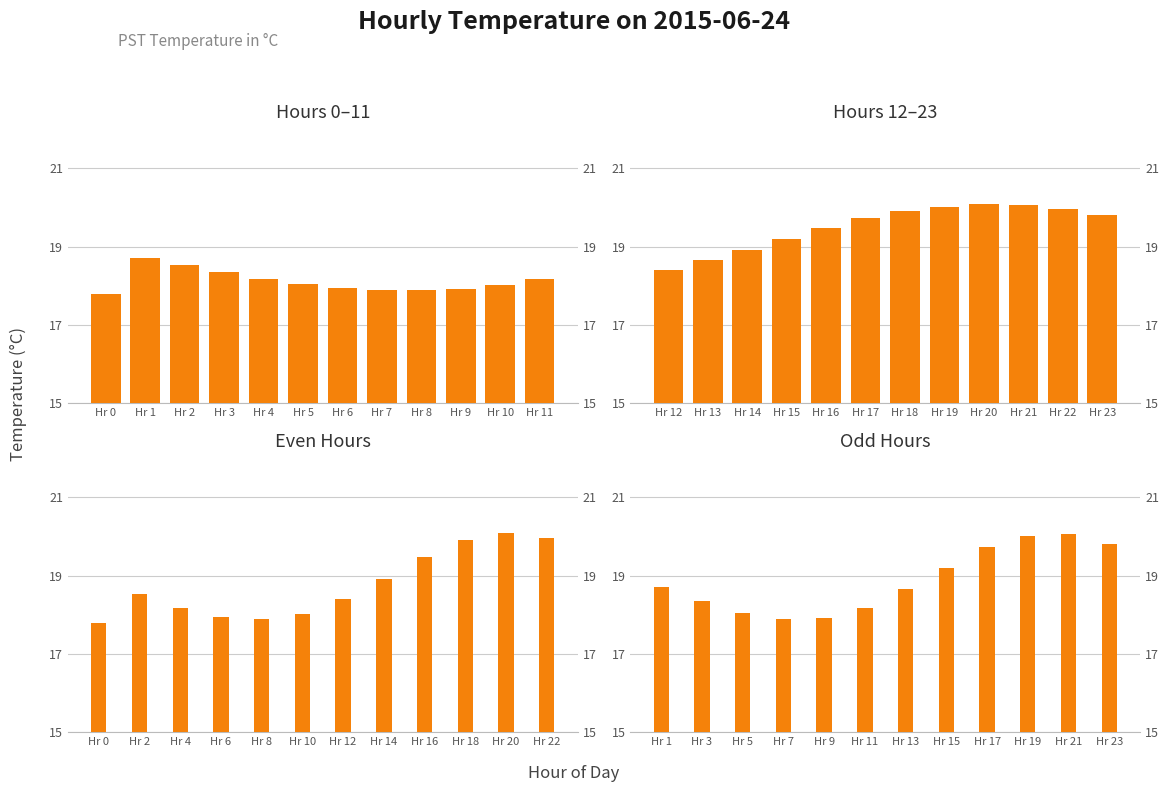

At how many categories does at least one series exceed 19?

9